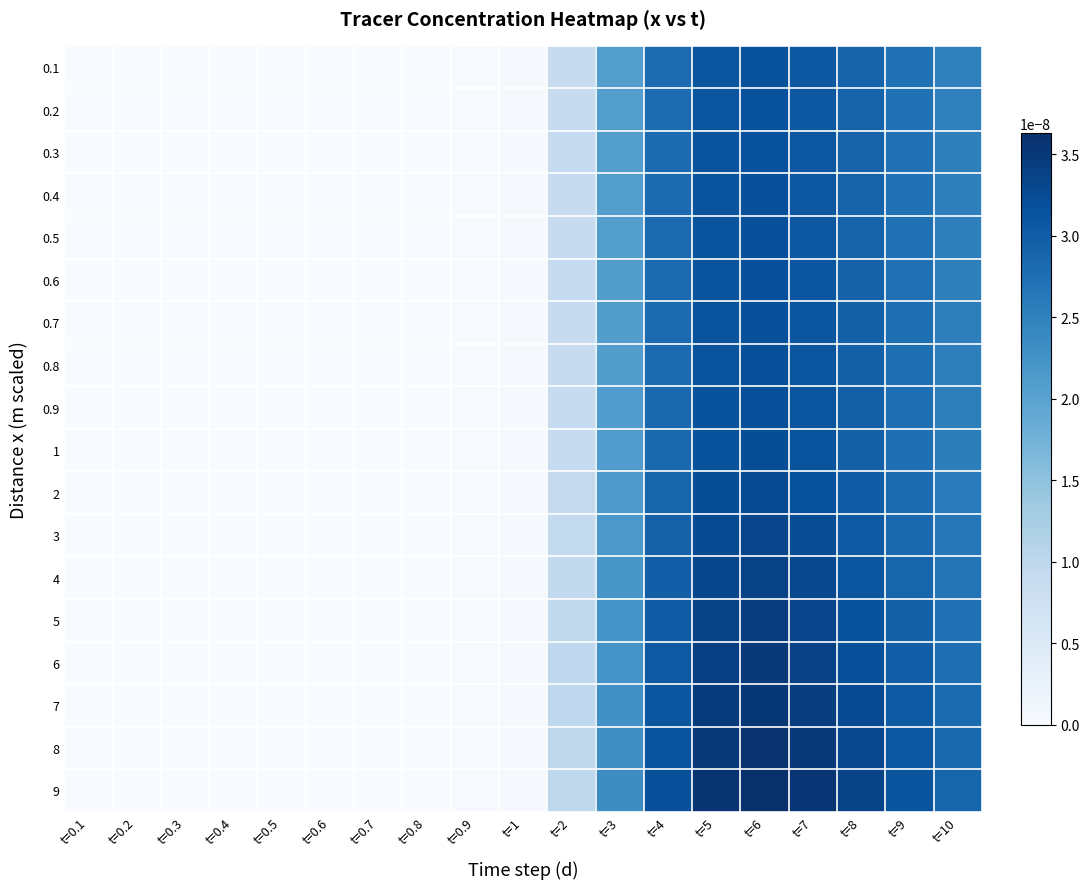

Which has a higher value, t=0.3 or t=5?

t=5